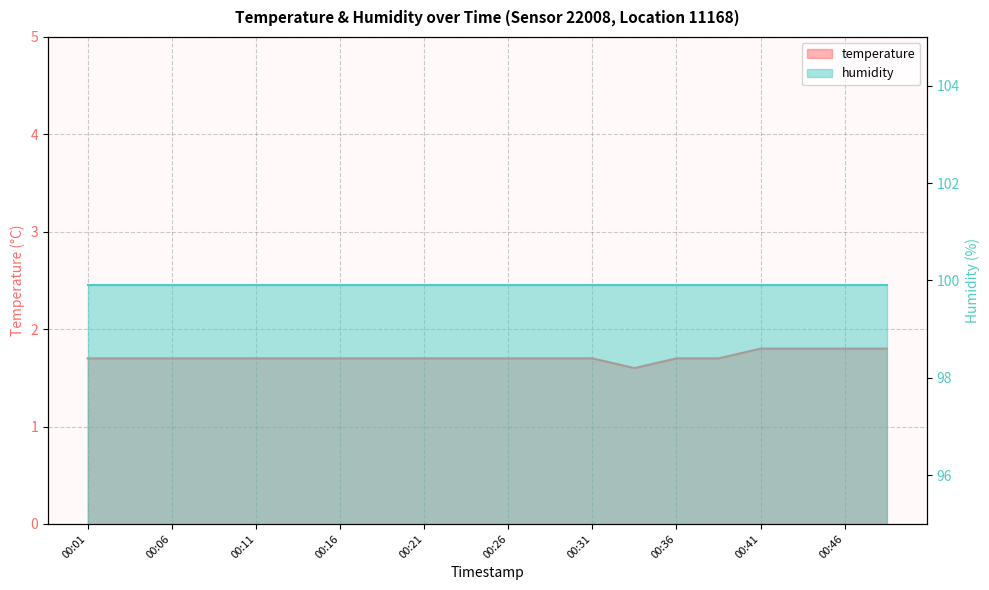

Is it true that the value at 00:01 is 1.7?

True